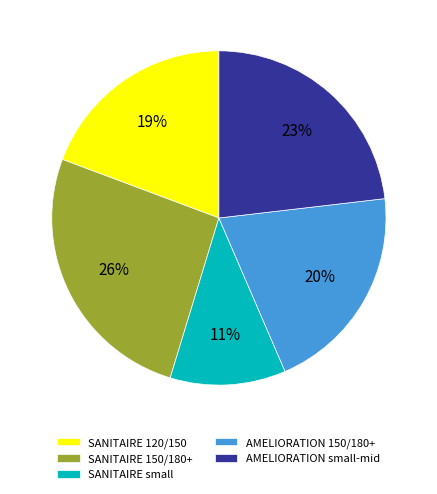

How many slices are in this pie chart?

5